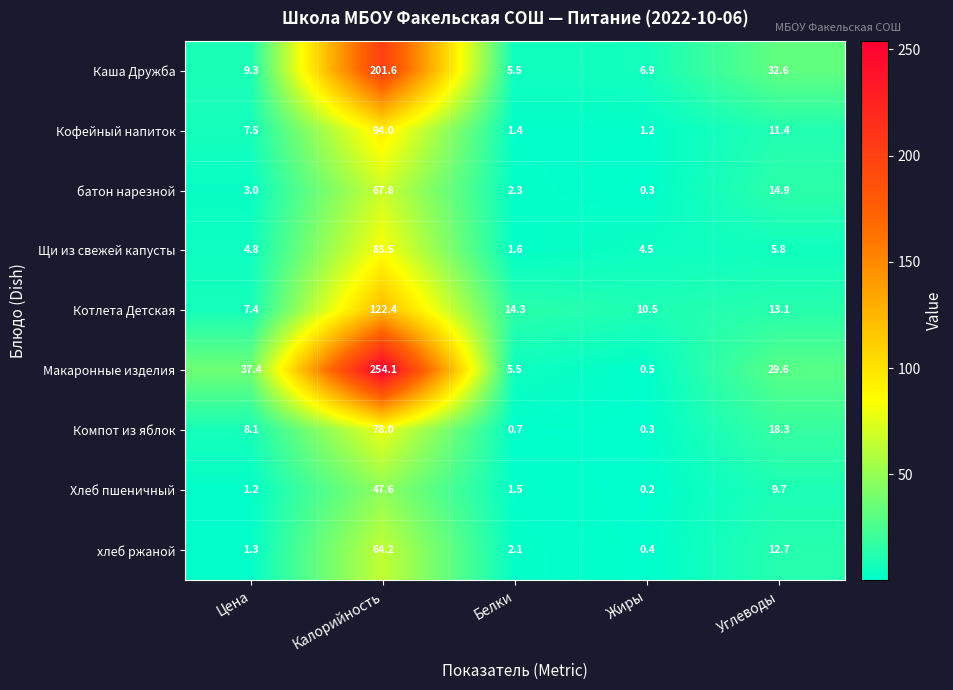

Count the number of categories in the chart.

5